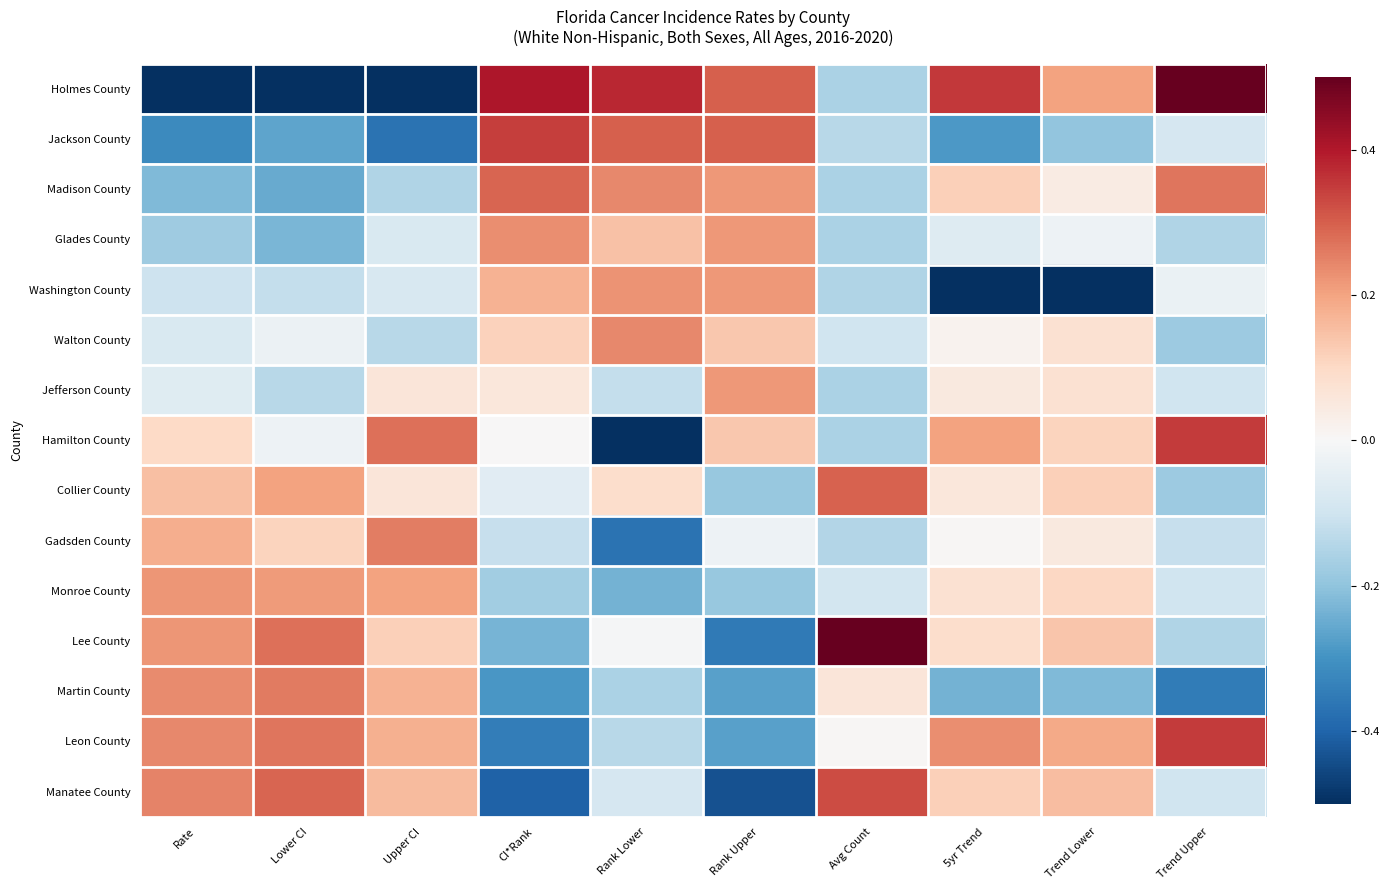

Reading left to right, extract all data points from this chart.

Holmes County: Rate=-0.5	Lower CI=-0.5	Upper CI=-0.5	CI*Rank=0.4	Rank Lower=0.4	Rank Upper=0.3	Avg Count=-0.2	5yr Trend=0.4	Trend Lower=0.2	Trend Upper=0.5
Jackson County: Rate=-0.3	Lower CI=-0.3	Upper CI=-0.4	CI*Rank=0.3	Rank Lower=0.3	Rank Upper=0.3	Avg Count=-0.1	5yr Trend=-0.3	Trend Lower=-0.2	Trend Upper=-0.1
Madison County: Rate=-0.2	Lower CI=-0.3	Upper CI=-0.1	CI*Rank=0.3	Rank Lower=0.2	Rank Upper=0.2	Avg Count=-0.2	5yr Trend=0.1	Trend Lower=0.0	Trend Upper=0.3
Glades County: Rate=-0.2	Lower CI=-0.2	Upper CI=-0.1	CI*Rank=0.2	Rank Lower=0.1	Rank Upper=0.2	Avg Count=-0.2	5yr Trend=-0.1	Trend Lower=-0.0	Trend Upper=-0.1
Washington County: Rate=-0.1	Lower CI=-0.1	Upper CI=-0.1	CI*Rank=0.2	Rank Lower=0.2	Rank Upper=0.2	Avg Count=-0.1	5yr Trend=-0.5	Trend Lower=-0.5	Trend Upper=-0.0
Walton County: Rate=-0.1	Lower CI=-0.0	Upper CI=-0.1	CI*Rank=0.1	Rank Lower=0.2	Rank Upper=0.1	Avg Count=-0.1	5yr Trend=0.0	Trend Lower=0.1	Trend Upper=-0.2
Jefferson County: Rate=-0.1	Lower CI=-0.1	Upper CI=0.1	CI*Rank=0.1	Rank Lower=-0.1	Rank Upper=0.2	Avg Count=-0.2	5yr Trend=0.0	Trend Lower=0.1	Trend Upper=-0.1
Hamilton County: Rate=0.1	Lower CI=-0.0	Upper CI=0.3	CI*Rank=0.0	Rank Lower=-0.5	Rank Upper=0.1	Avg Count=-0.2	5yr Trend=0.2	Trend Lower=0.1	Trend Upper=0.3
Collier County: Rate=0.1	Lower CI=0.2	Upper CI=0.1	CI*Rank=-0.1	Rank Lower=0.1	Rank Upper=-0.2	Avg Count=0.3	5yr Trend=0.1	Trend Lower=0.1	Trend Upper=-0.2
Gadsden County: Rate=0.2	Lower CI=0.1	Upper CI=0.3	CI*Rank=-0.1	Rank Lower=-0.4	Rank Upper=-0.0	Avg Count=-0.1	5yr Trend=0.0	Trend Lower=0.1	Trend Upper=-0.1
Monroe County: Rate=0.2	Lower CI=0.2	Upper CI=0.2	CI*Rank=-0.2	Rank Lower=-0.2	Rank Upper=-0.2	Avg Count=-0.1	5yr Trend=0.1	Trend Lower=0.1	Trend Upper=-0.1
Lee County: Rate=0.2	Lower CI=0.3	Upper CI=0.1	CI*Rank=-0.2	Rank Lower=-0.0	Rank Upper=-0.4	Avg Count=0.5	5yr Trend=0.1	Trend Lower=0.1	Trend Upper=-0.1
Martin County: Rate=0.2	Lower CI=0.3	Upper CI=0.2	CI*Rank=-0.3	Rank Lower=-0.2	Rank Upper=-0.3	Avg Count=0.1	5yr Trend=-0.2	Trend Lower=-0.2	Trend Upper=-0.3
Leon County: Rate=0.2	Lower CI=0.3	Upper CI=0.2	CI*Rank=-0.3	Rank Lower=-0.1	Rank Upper=-0.3	Avg Count=0.0	5yr Trend=0.2	Trend Lower=0.2	Trend Upper=0.3
Manatee County: Rate=0.2	Lower CI=0.3	Upper CI=0.2	CI*Rank=-0.4	Rank Lower=-0.1	Rank Upper=-0.4	Avg Count=0.3	5yr Trend=0.1	Trend Lower=0.2	Trend Upper=-0.1